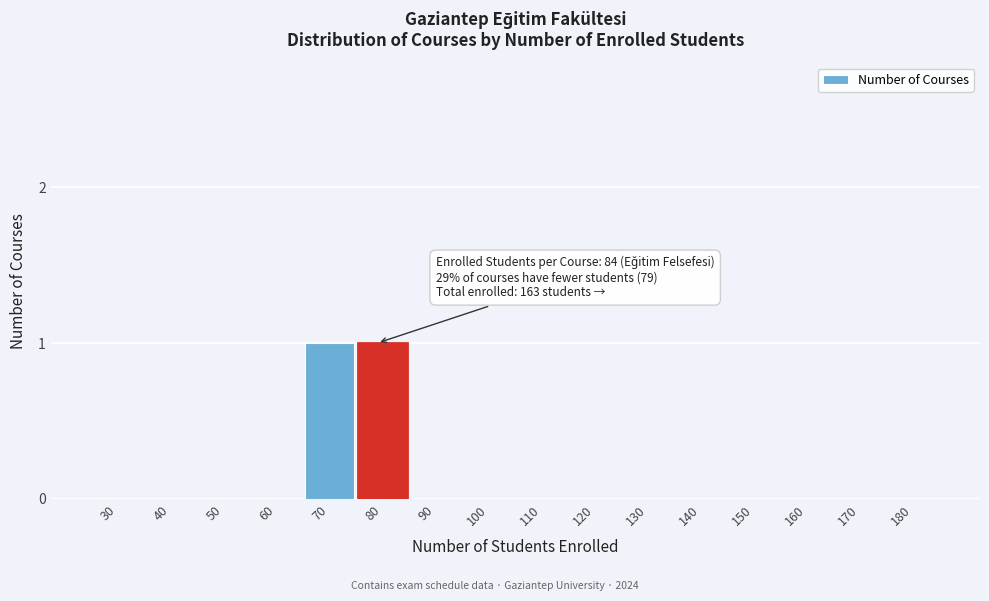

Reading right to left, what are all the values shown in this chart?

180=0	170=0	160=0	150=0	140=0	130=0	120=0	110=0	100=0	90=0	80=1	70=1	60=0	50=0	40=0	30=0